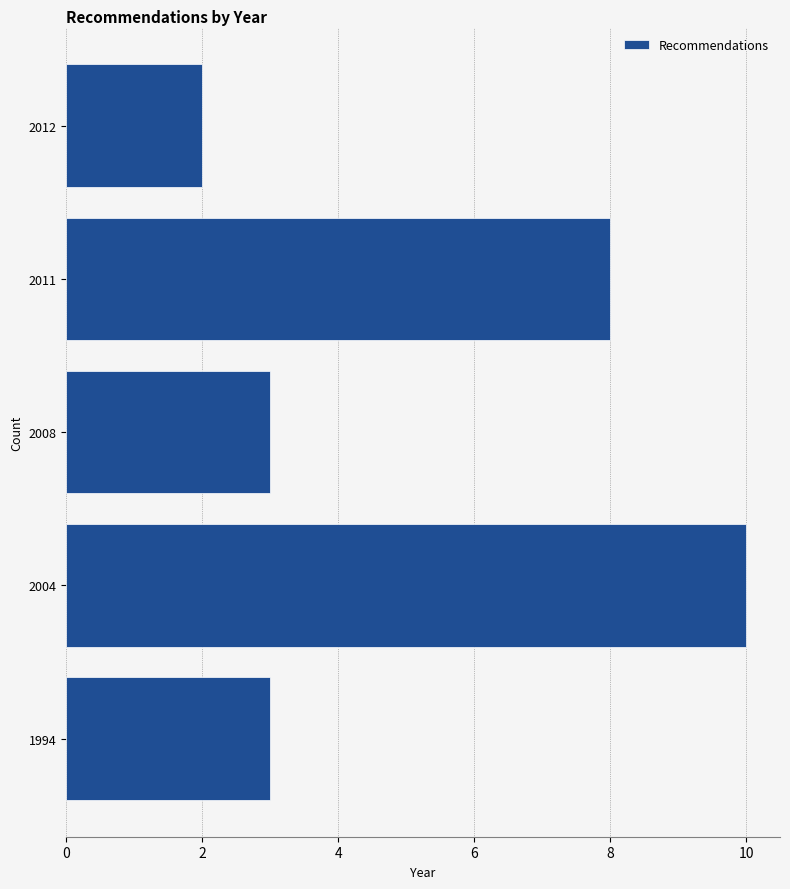

Reading bottom to top, transcribe all the data shown in this chart.

1994=3	2004=10	2008=3	2011=8	2012=2